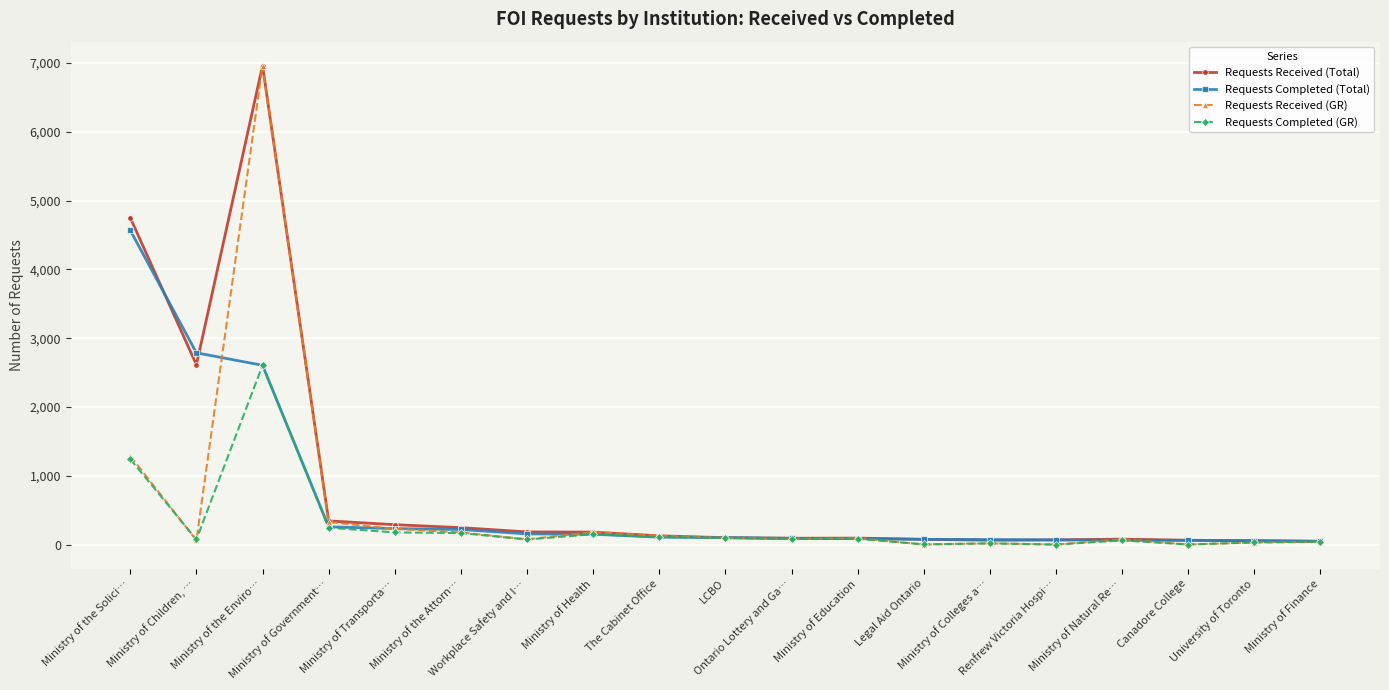

What is the highest value of the Requests Completed (GR) series?

2605